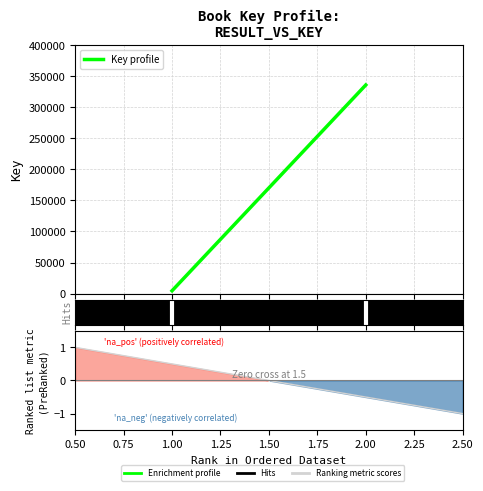

How many values are below 335891?

1